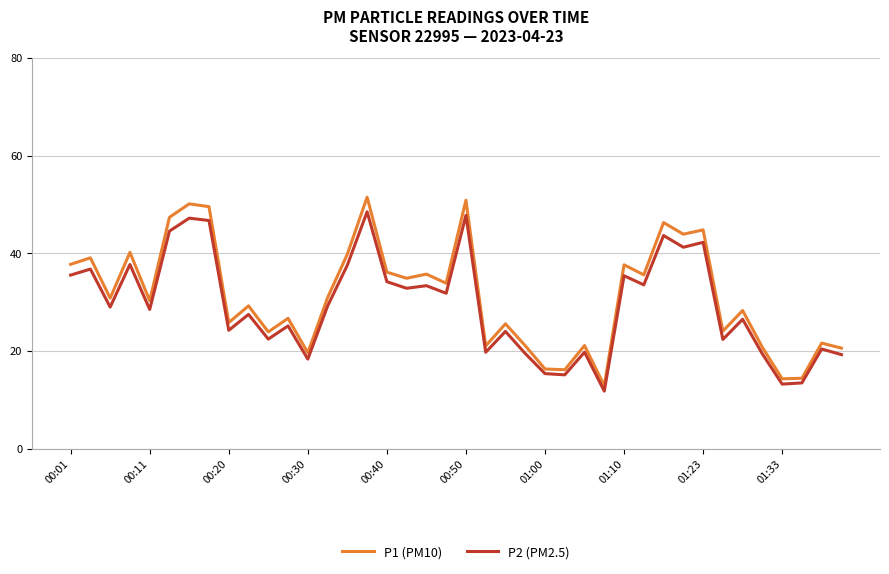

Which series has the largest range (max minus min)?

P1 (PM10)